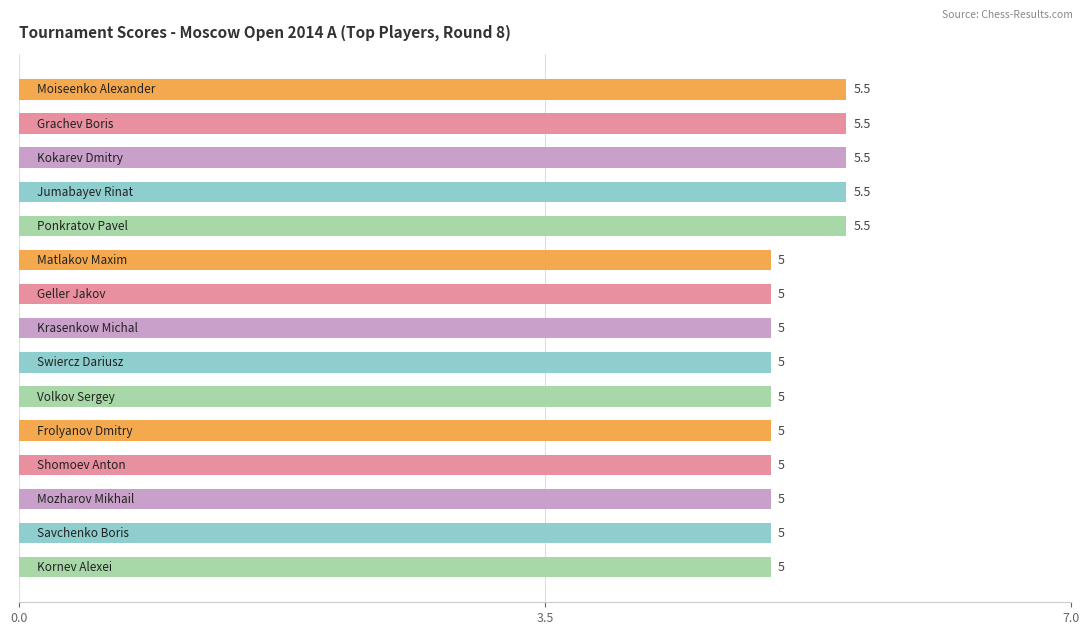

Count the values in the range 5 to 6.

15